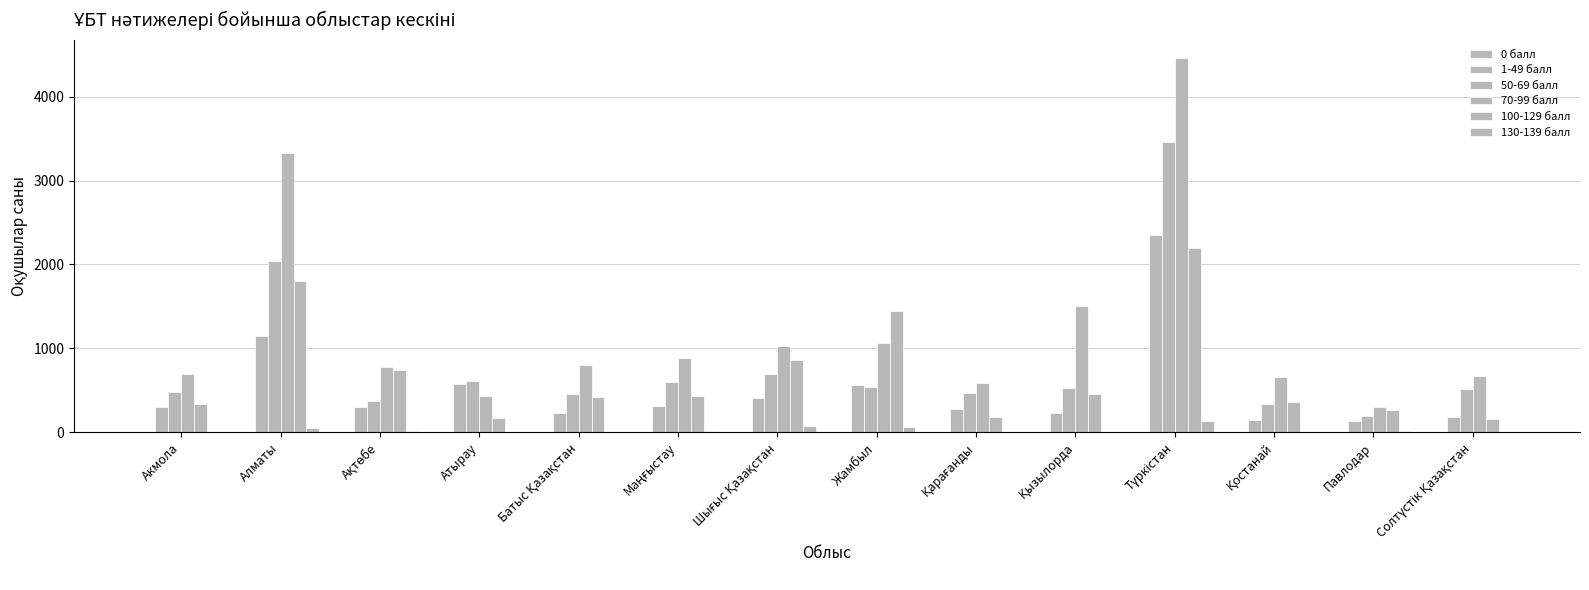

Which series changed the most between Акмола and Қарағанды?

100-129 балл